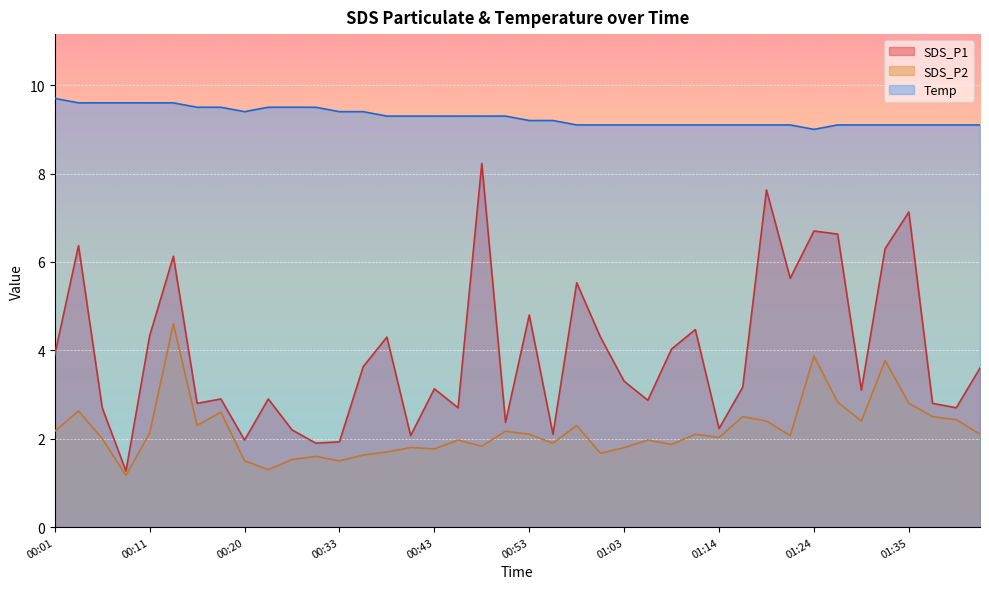

At which category is the sum across all series the highest?

00:13